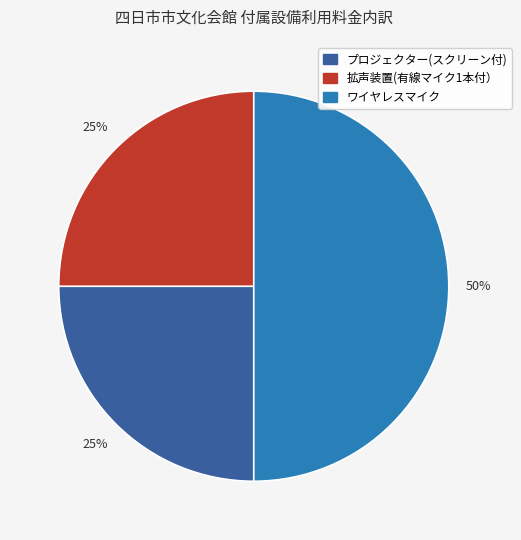

What is the ratio of the value at プロジェクター(スクリーン付) to the value at ワイヤレスマイク?

0.5